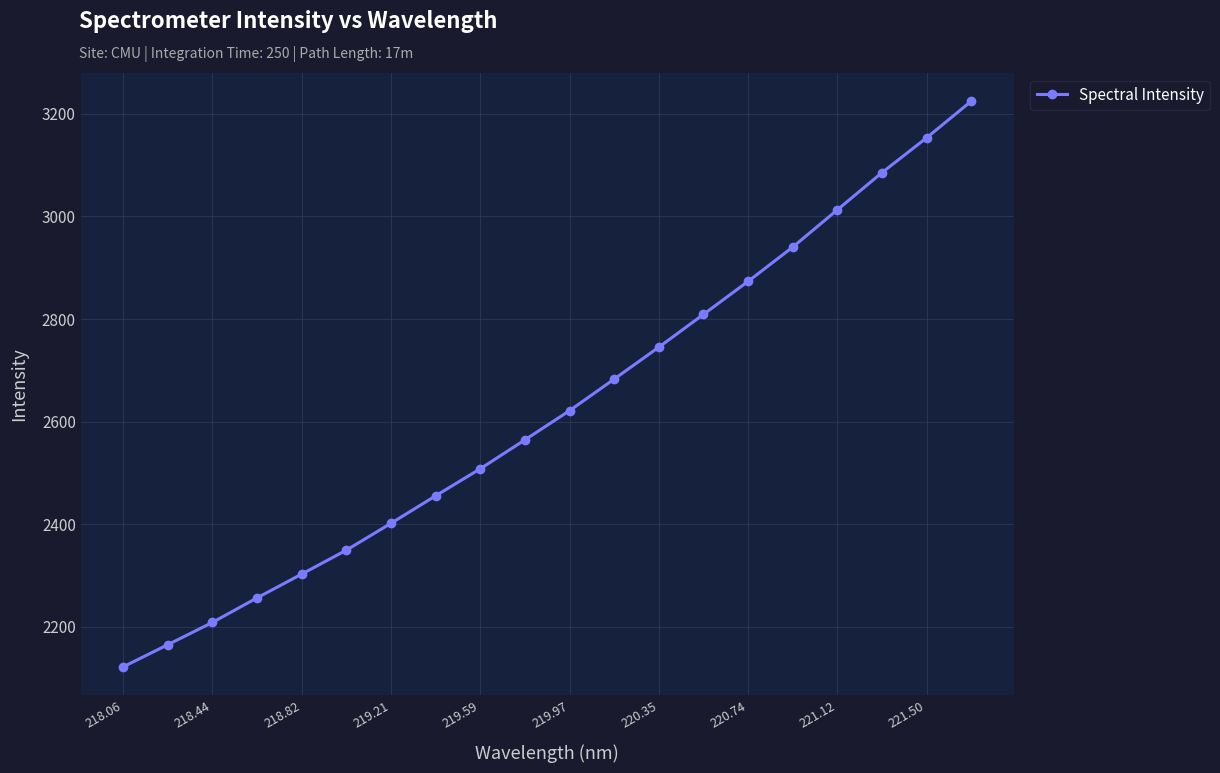

Does the chart have visible grid lines?

Yes